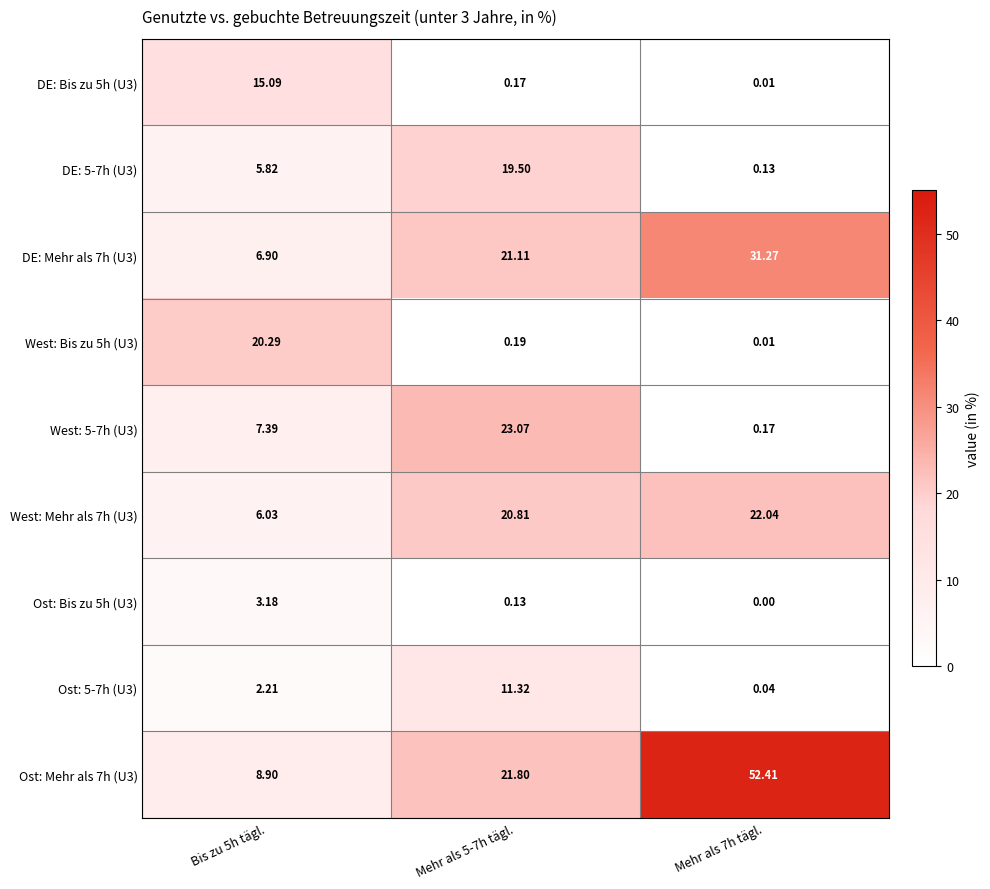

List the series in order of their peak value, highest first.

Ost: Mehr als 7h (U3), DE: Mehr als 7h (U3), West: 5-7h (U3), West: Mehr als 7h (U3), West: Bis zu 5h (U3), DE: 5-7h (U3), DE: Bis zu 5h (U3), Ost: 5-7h (U3), Ost: Bis zu 5h (U3)